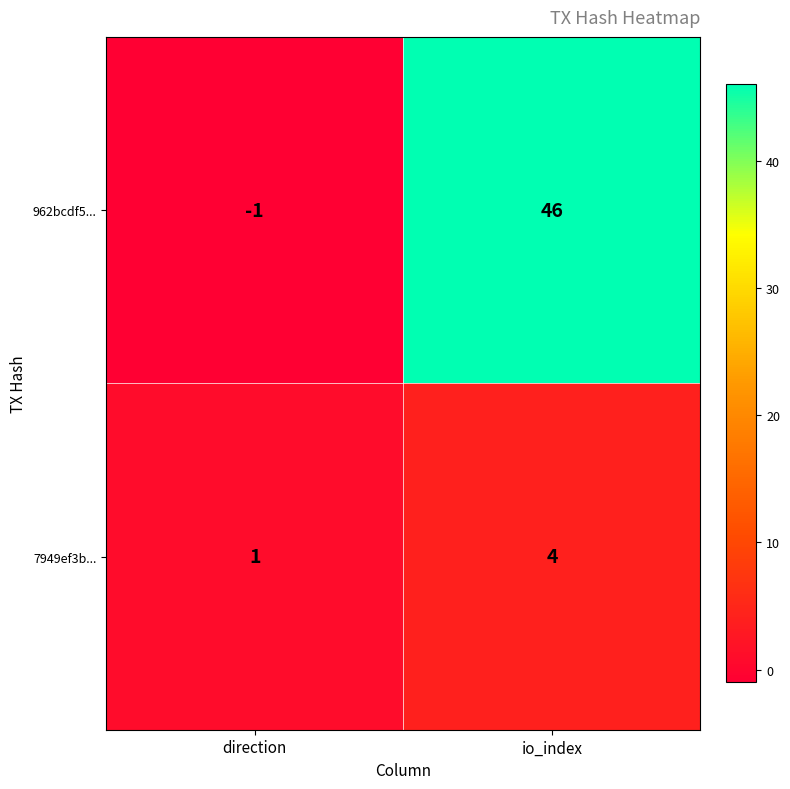

Reading left to right, what are all the values shown in this chart?

962bcdf5...: direction=-1	io_index=46
7949ef3b...: direction=1	io_index=4